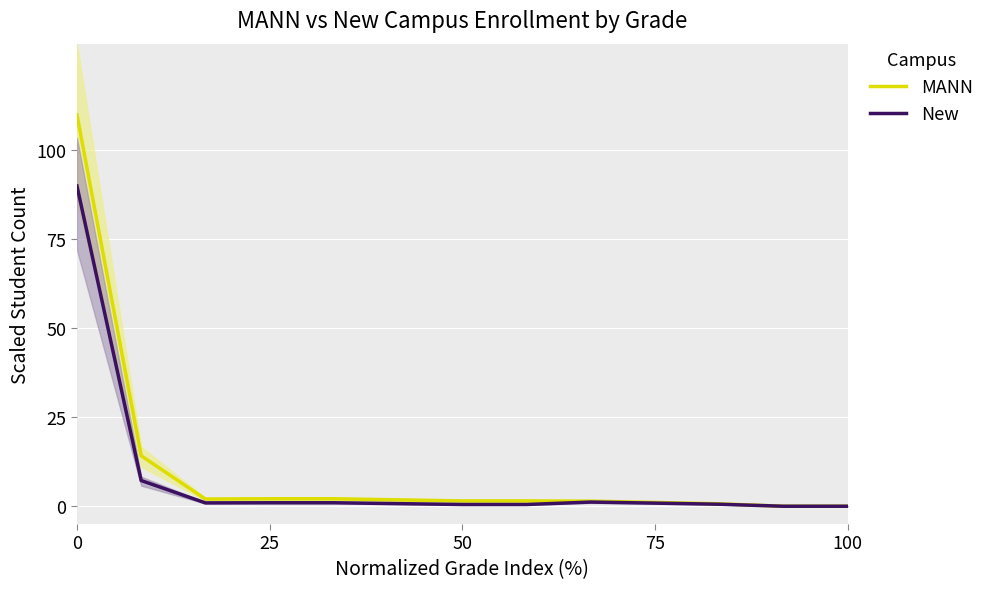

True or false: New has a value of 29.6 at 100.

False